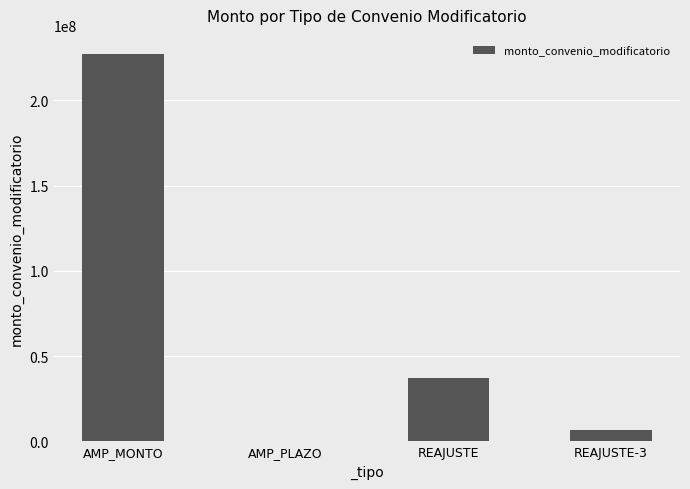

At which label is the value closest to 113533207?

REAJUSTE